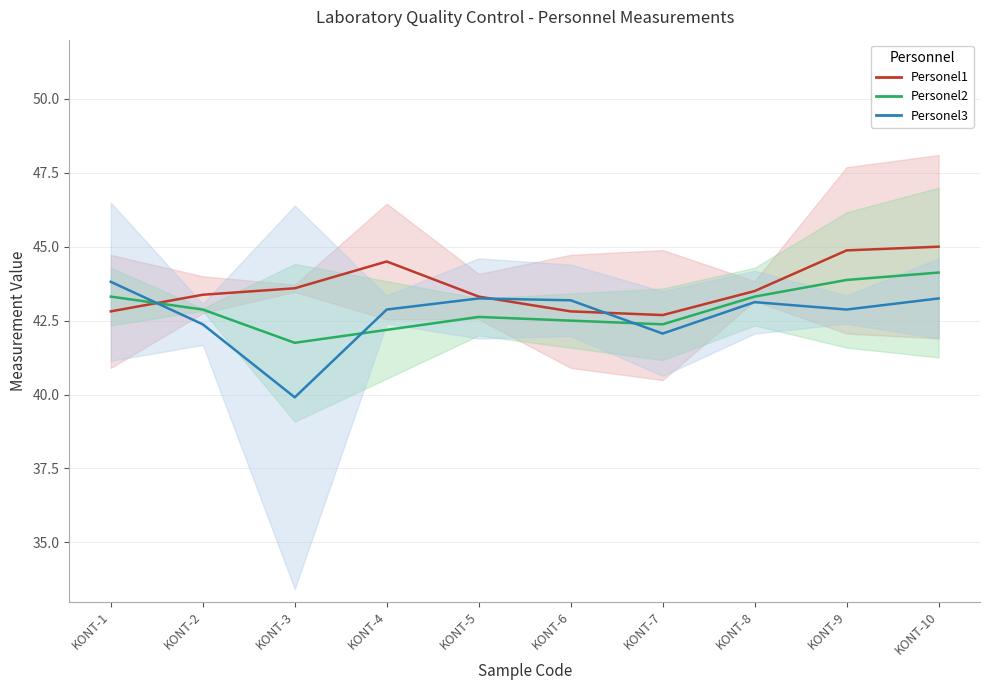

Count the number of categories in the chart.

10